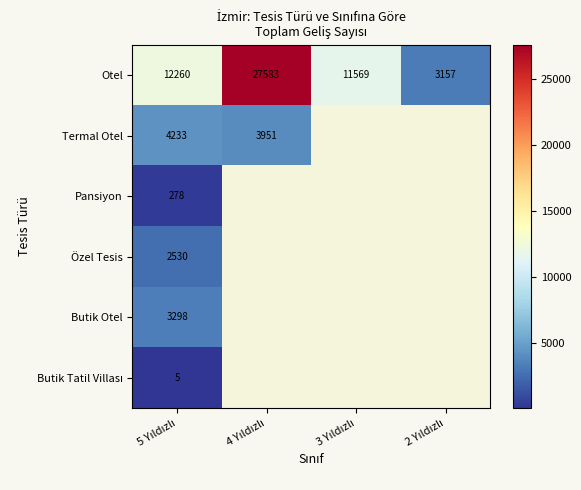

What is the difference between the second highest and second lowest values in the Otel series?

691